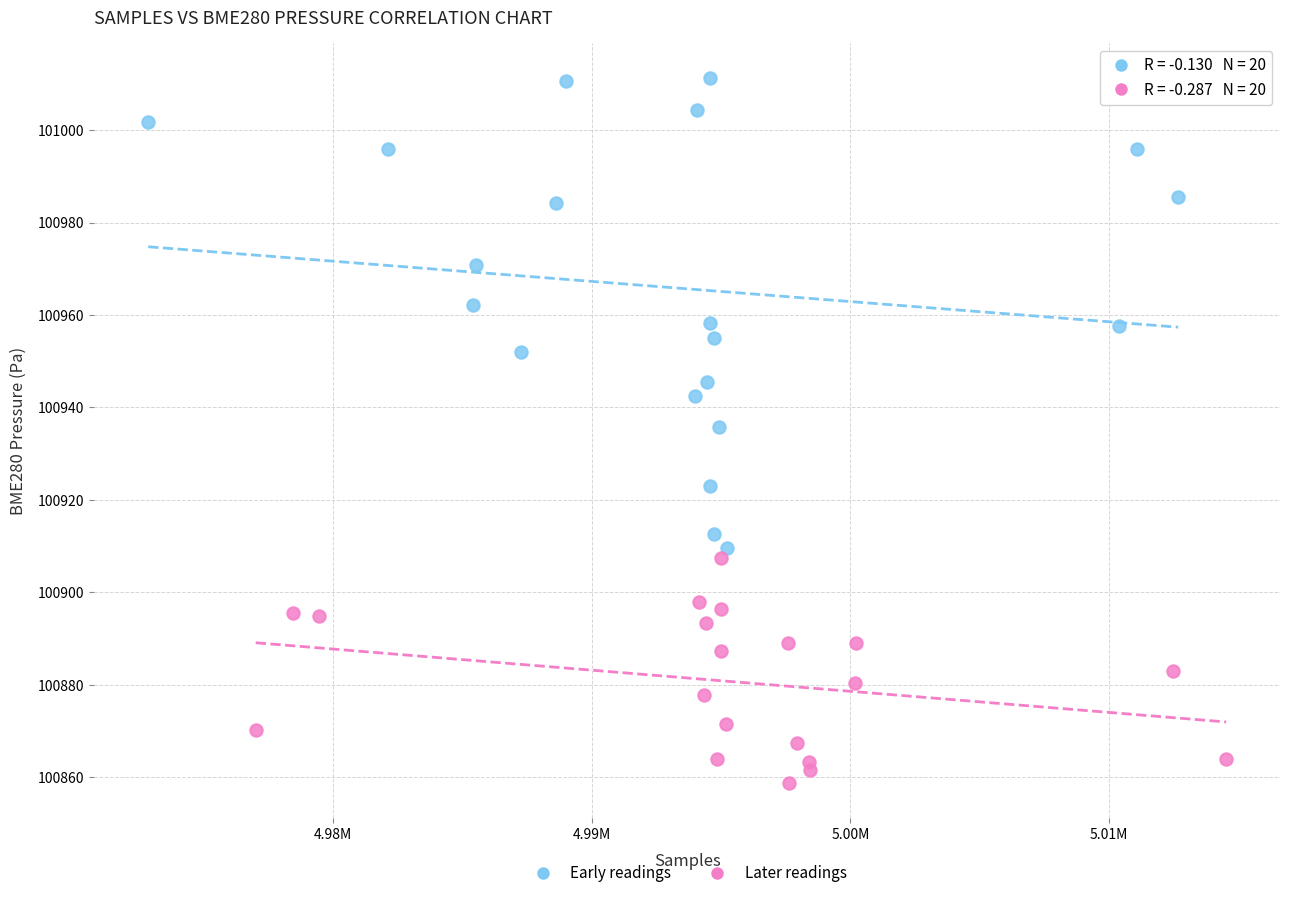

Which series reaches the minimum Y coordinate?

Later readings